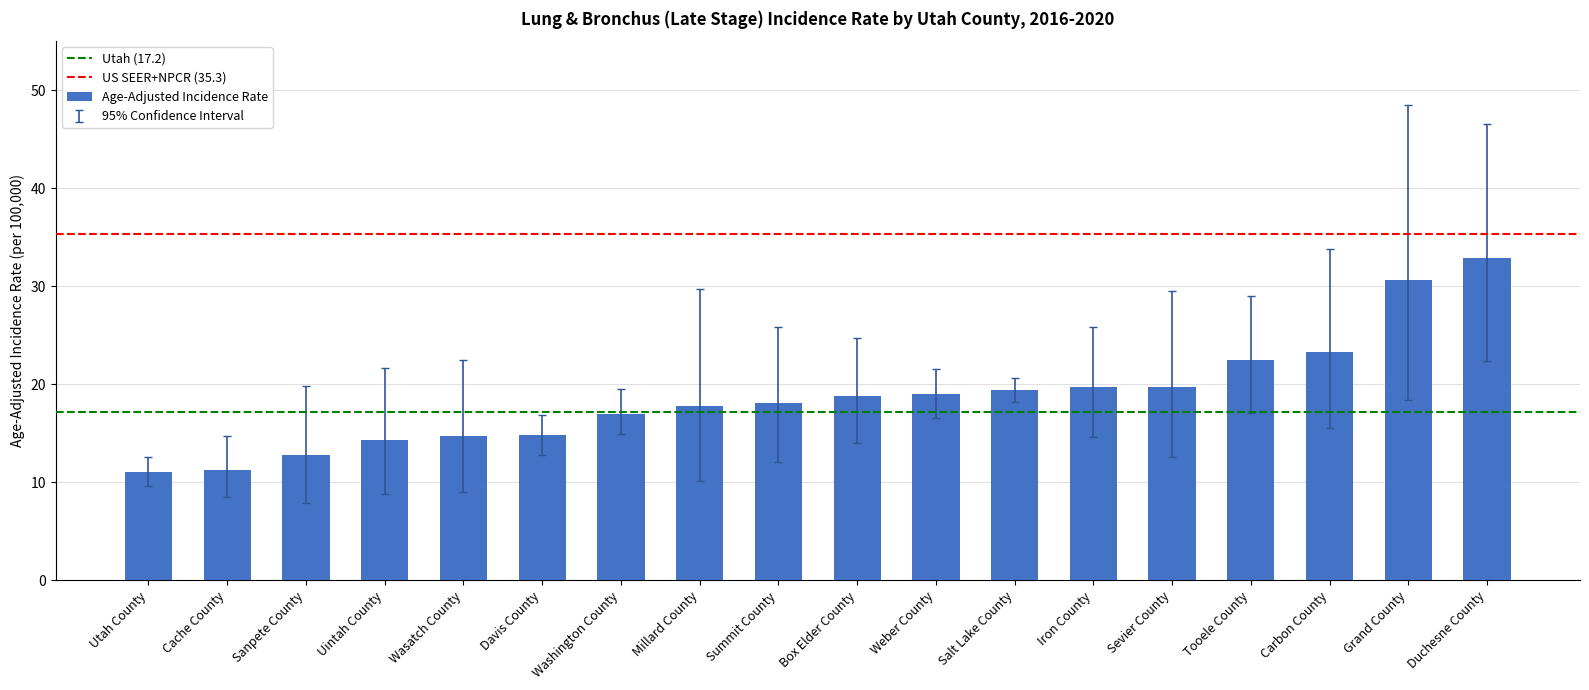

What is the approximate value at Grand County?

30.6